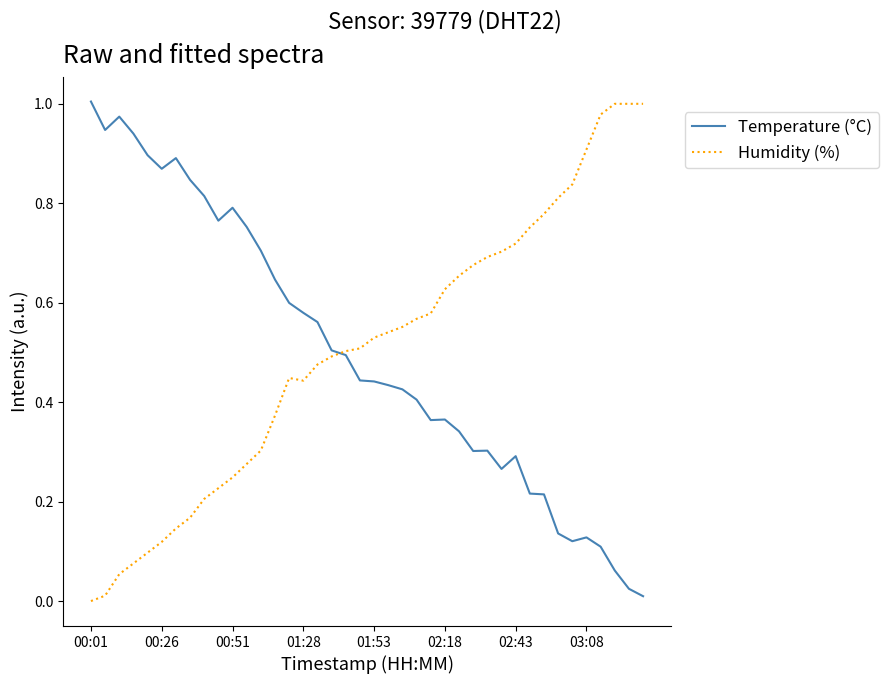

Which series ends up on top after the final intersection of Humidity (%) and Temperature (°C)?

Humidity (%)